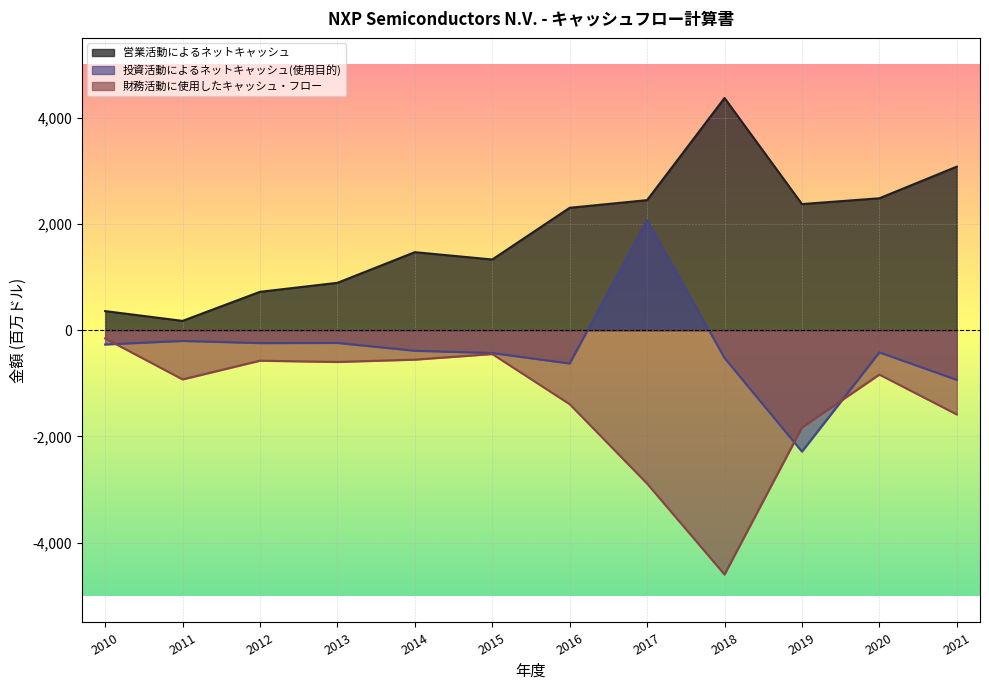

Which category has the lowest value across all series?

2018